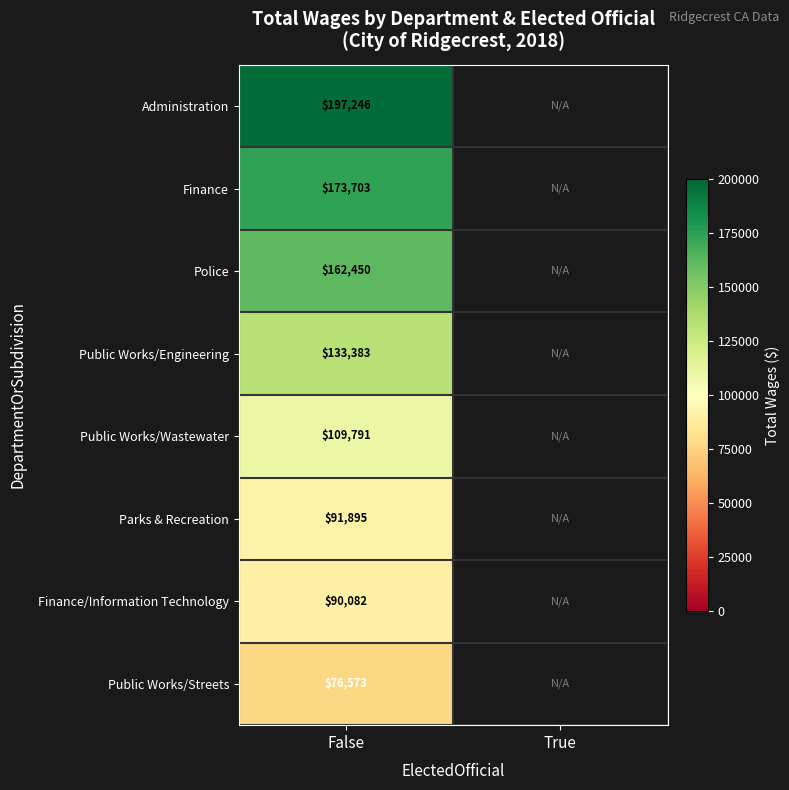

At False, list the series in order from largest to smallest.

Administration, Finance, Police, Public Works/Engineering, Public Works/Wastewater, Parks & Recreation, Finance/Information Technology, Public Works/Streets